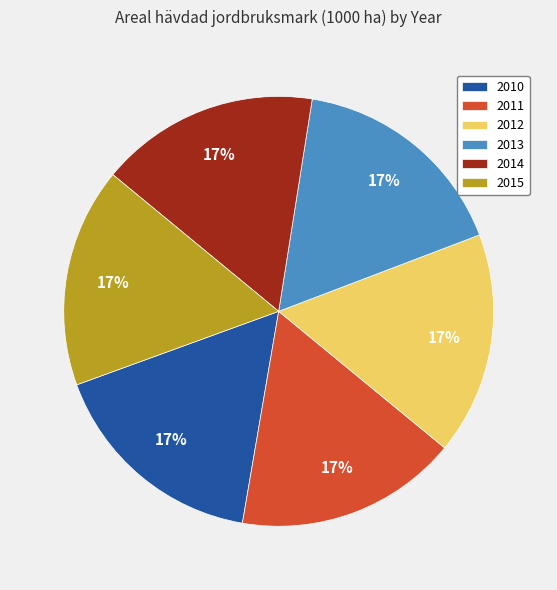

True or false: 2014 accounts for 17% of the total.

True